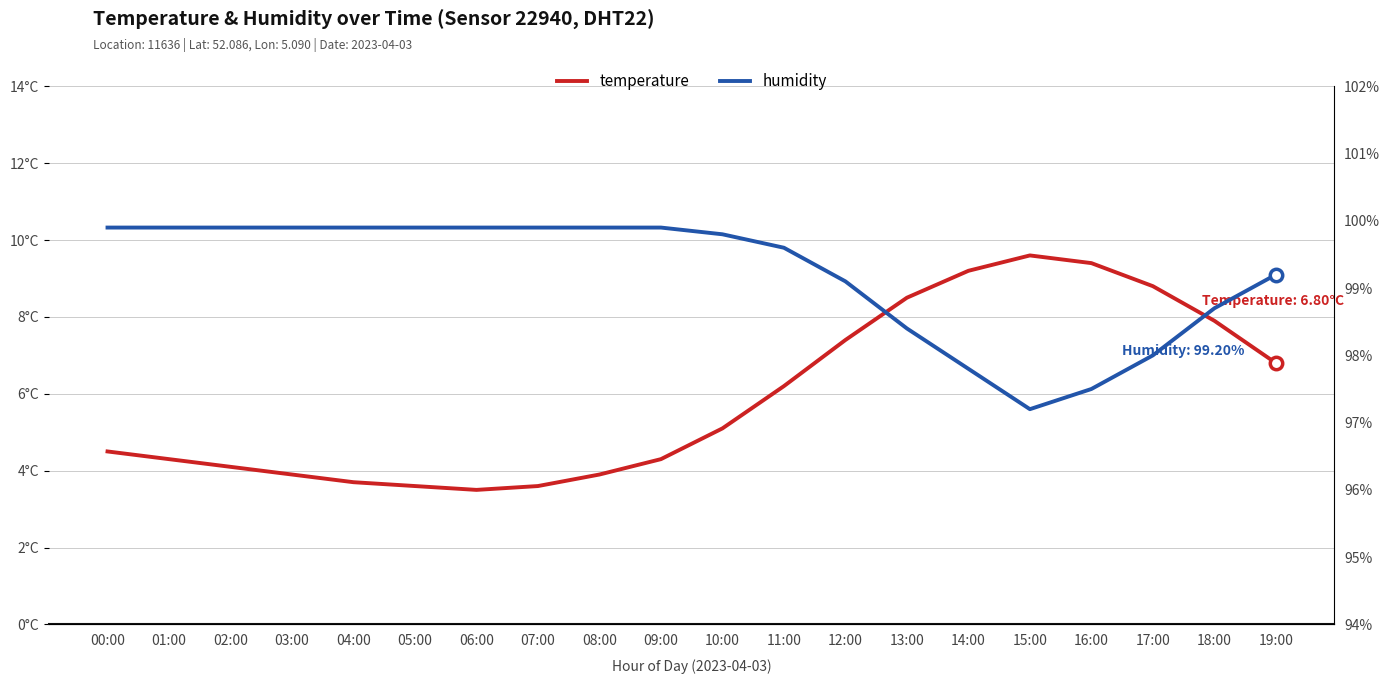

Is the value of temperature at 18:00 greater than the value of humidity at 10:00?

No